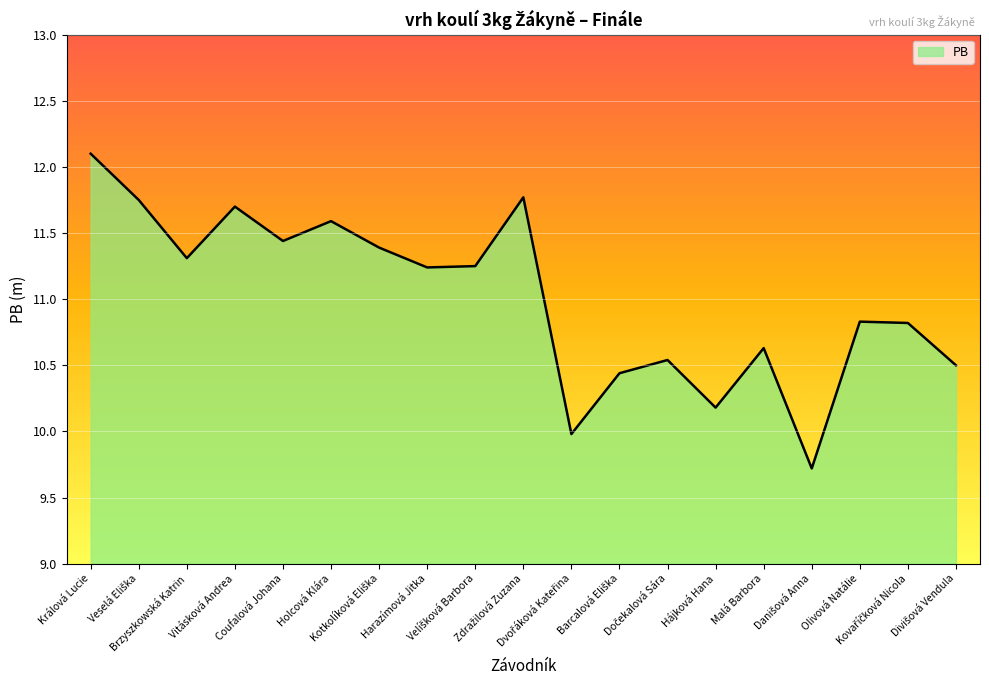

How many lines are shown in the chart?

1